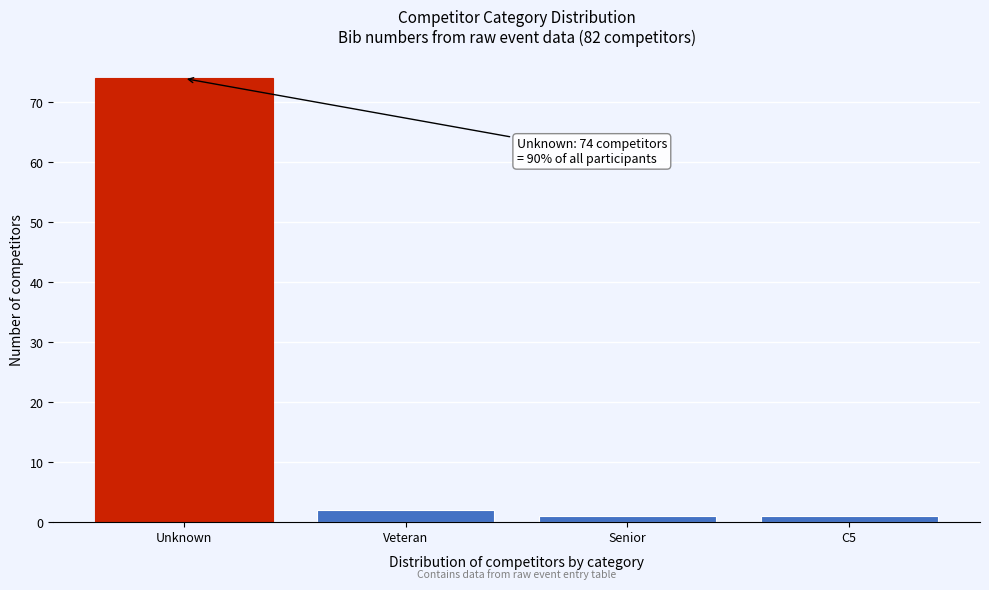

Reading left to right, what are all the values shown in this chart?

Unknown=74	Veteran=2	Senior=1	C5=1